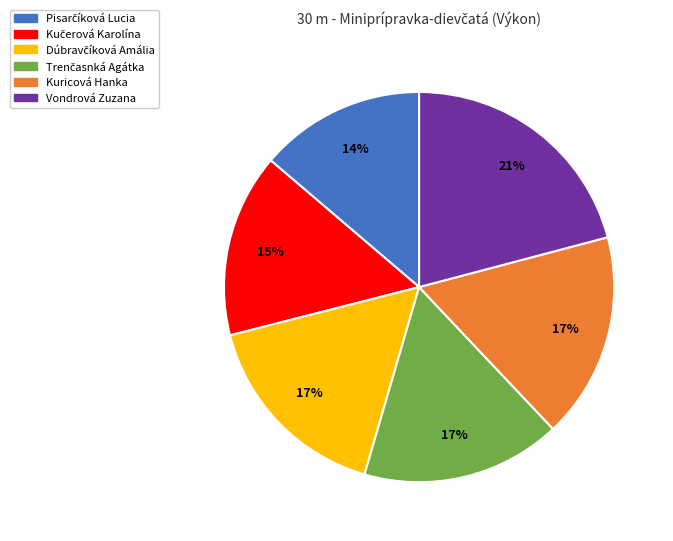

To the nearest percent, what is the average slice percentage?

17%